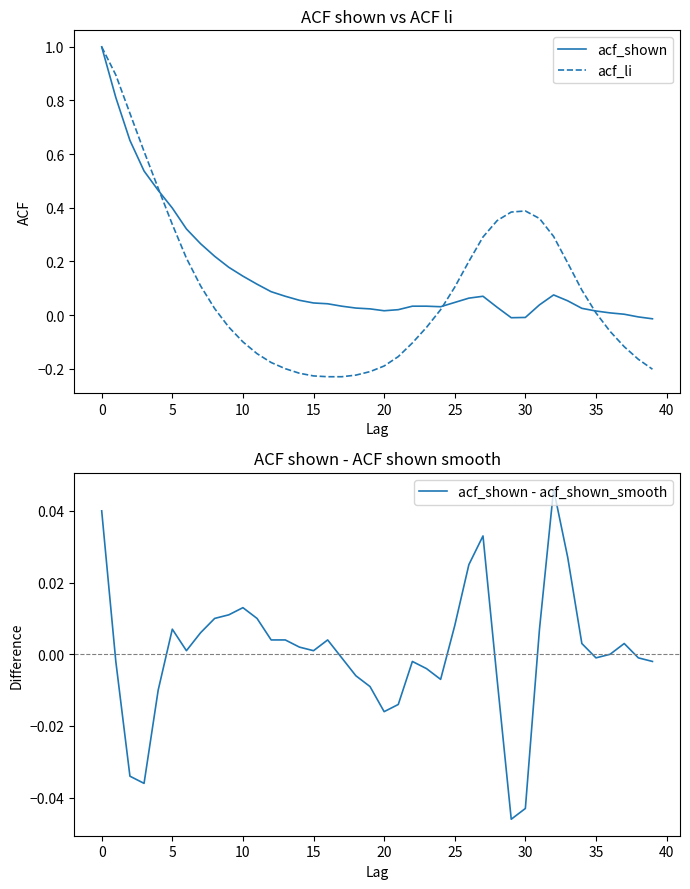

True or false: acf_li and acf_shown - acf_shown_smooth cross at least once.

True